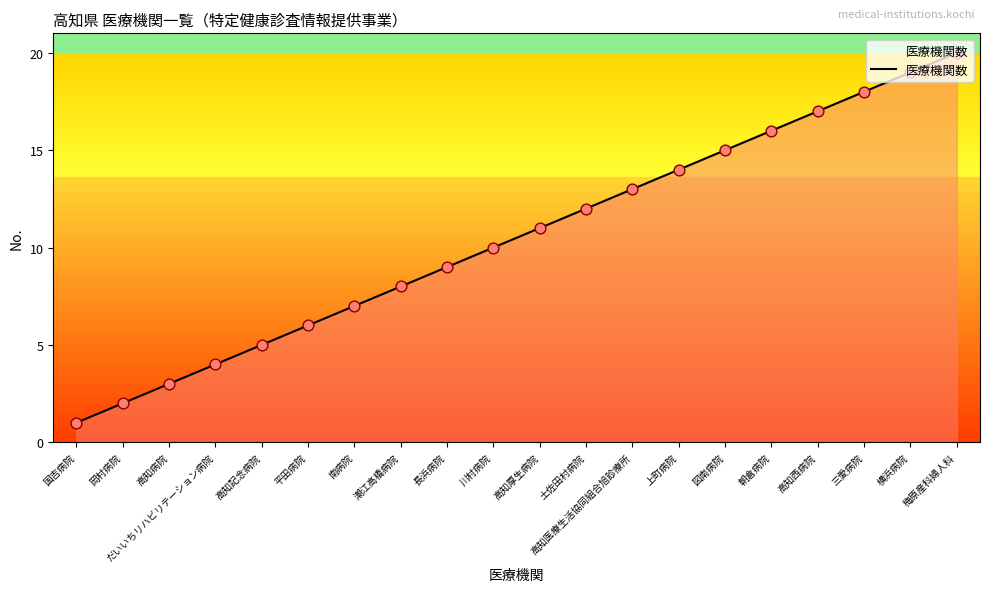

What is the change in value from 図南病院 to 朝倉病院?

+1